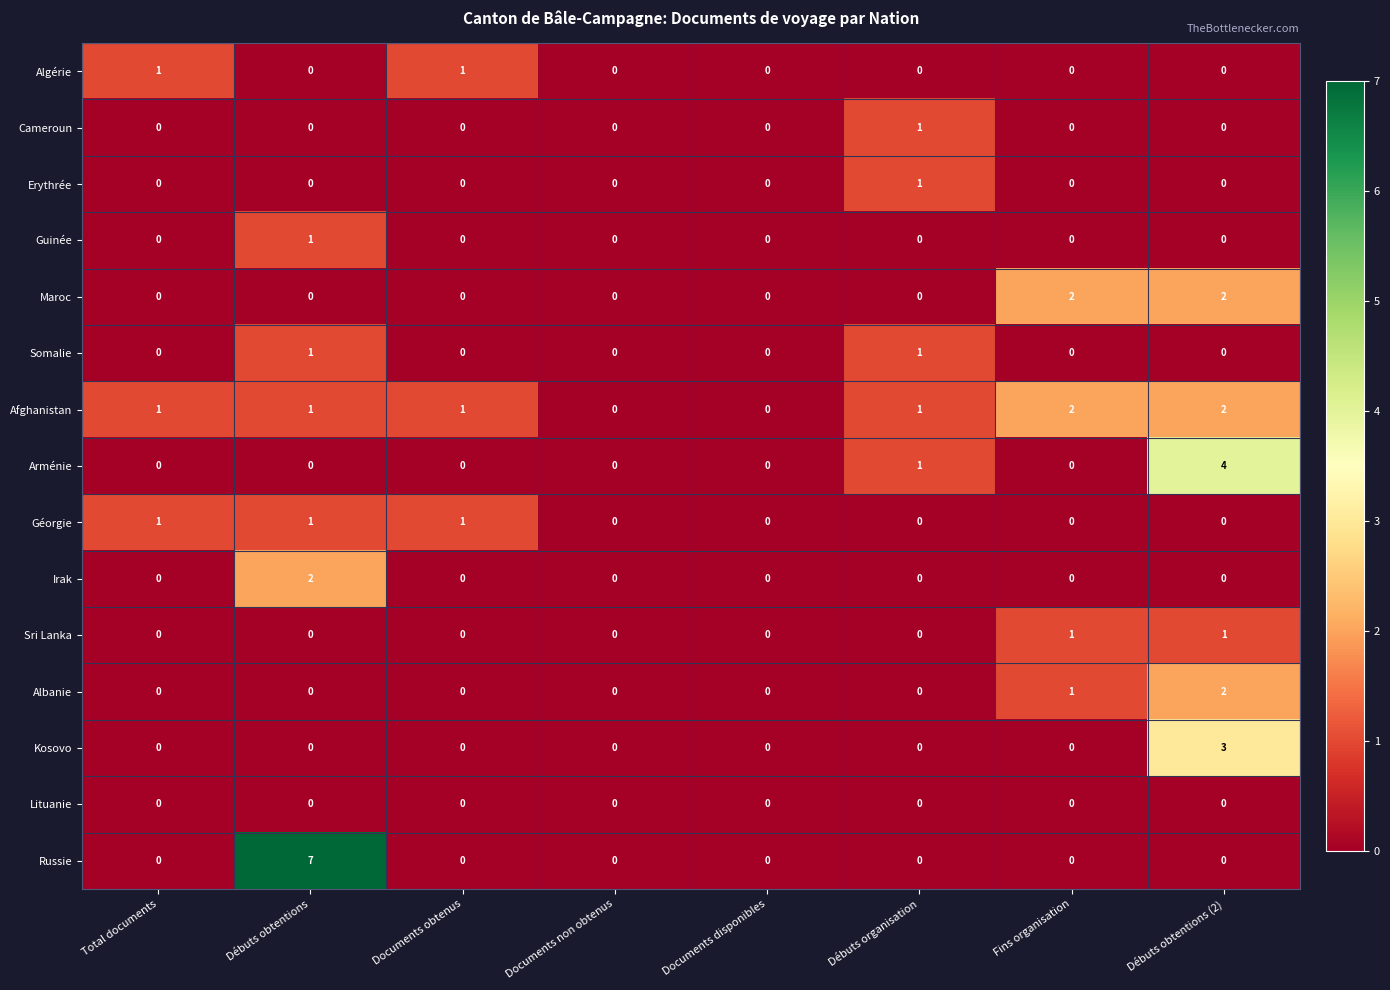

What is the greatest value displayed?

7